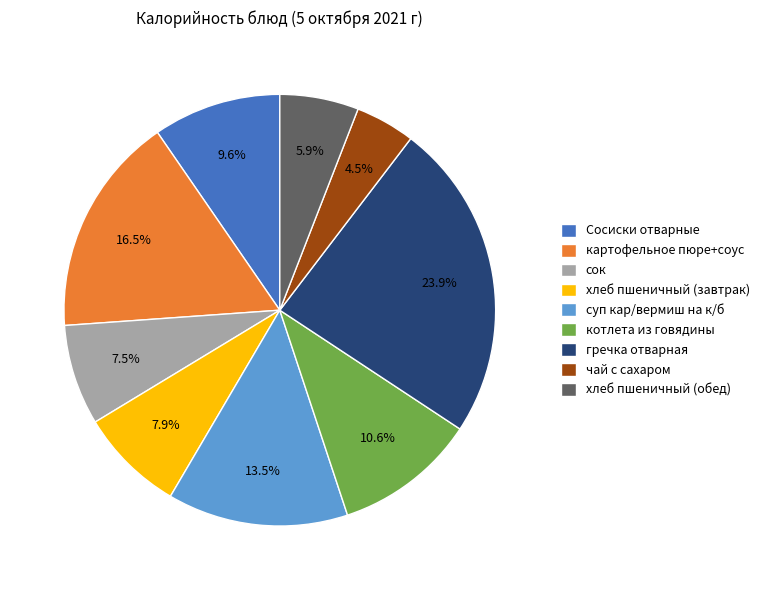

Is Сосиски отварные the majority of the pie?

No